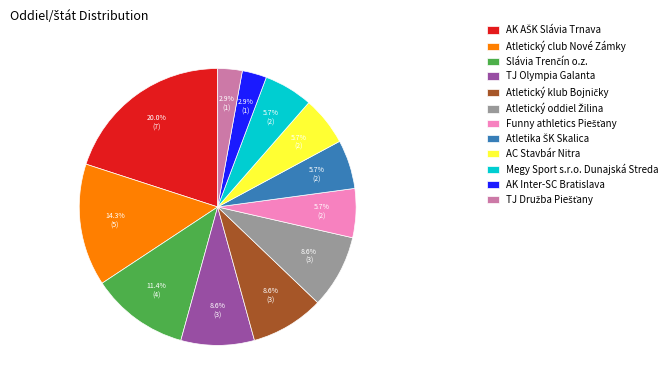

What percentage is NOT represented by AK Inter-SC Bratislava?

97.1%